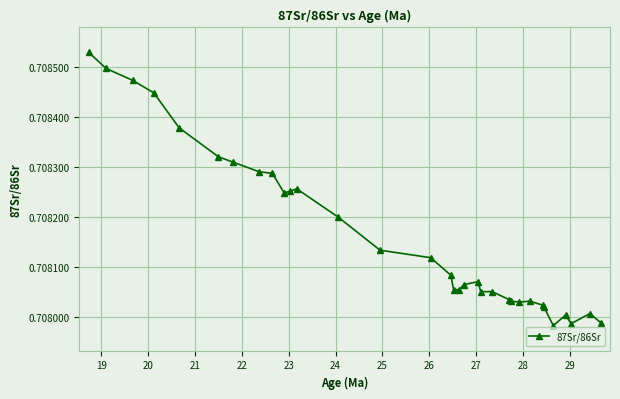

True or false: the data has more than 1 interior local peaks.

True